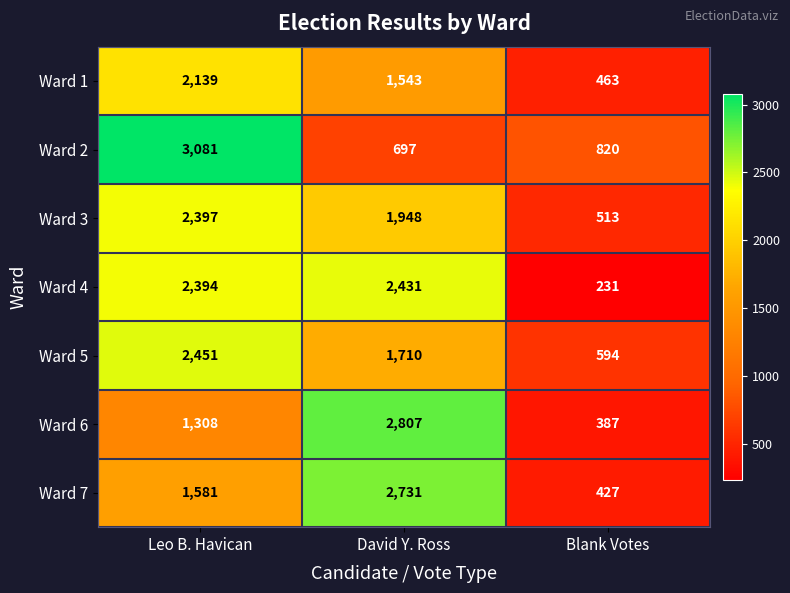

At which label is Ward 6 closest to 1597?

Leo B. Havican